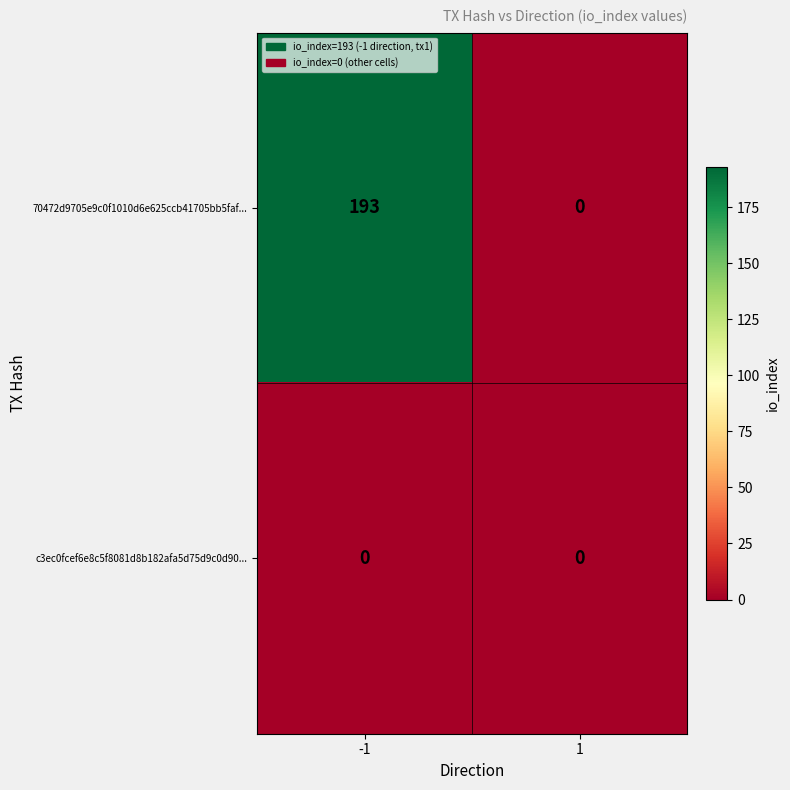

Rank the series by their average value, from highest to lowest.

70472d9705e9c0f1010d6e625ccb41705bb5faf..., c3ec0fcef6e8c5f8081d8b182afa5d75d9c0d90...